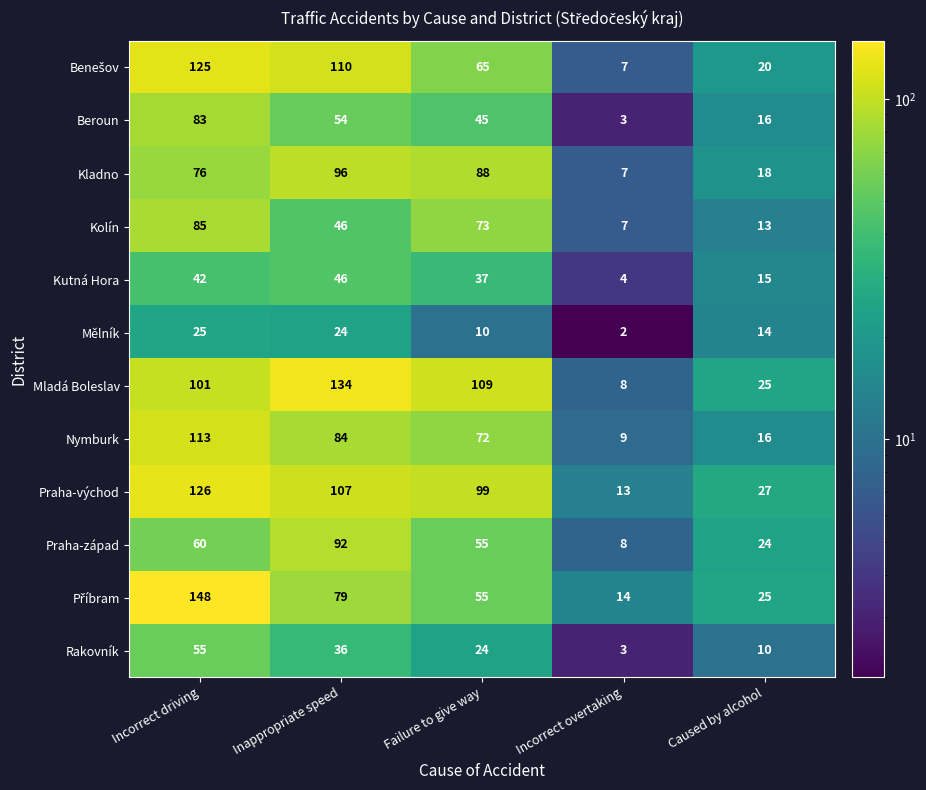

At which label is Mladá Boleslav closest to 71?

Incorrect driving